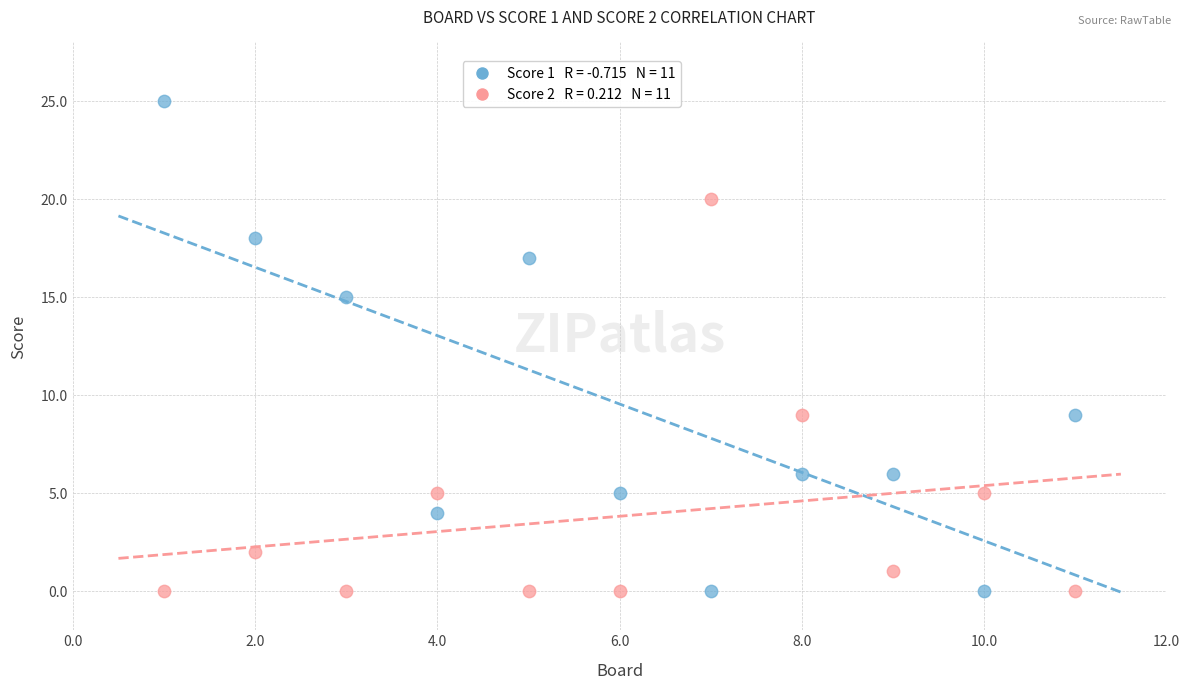

Across all data points, what is the range of Y values (max minus min)?

25